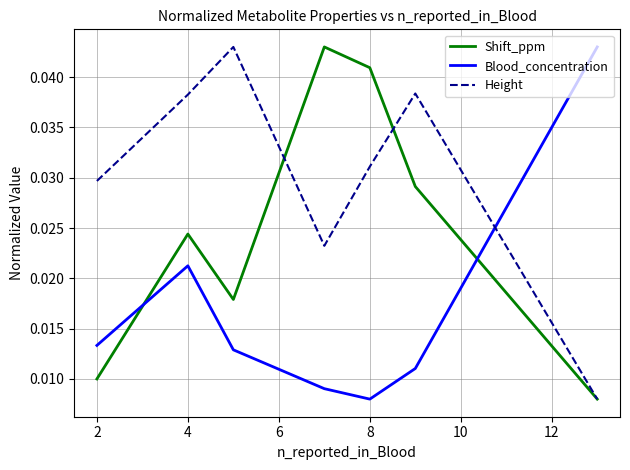

List the series in order of their overall mean, highest first.

Height, Shift_ppm, Blood_concentration